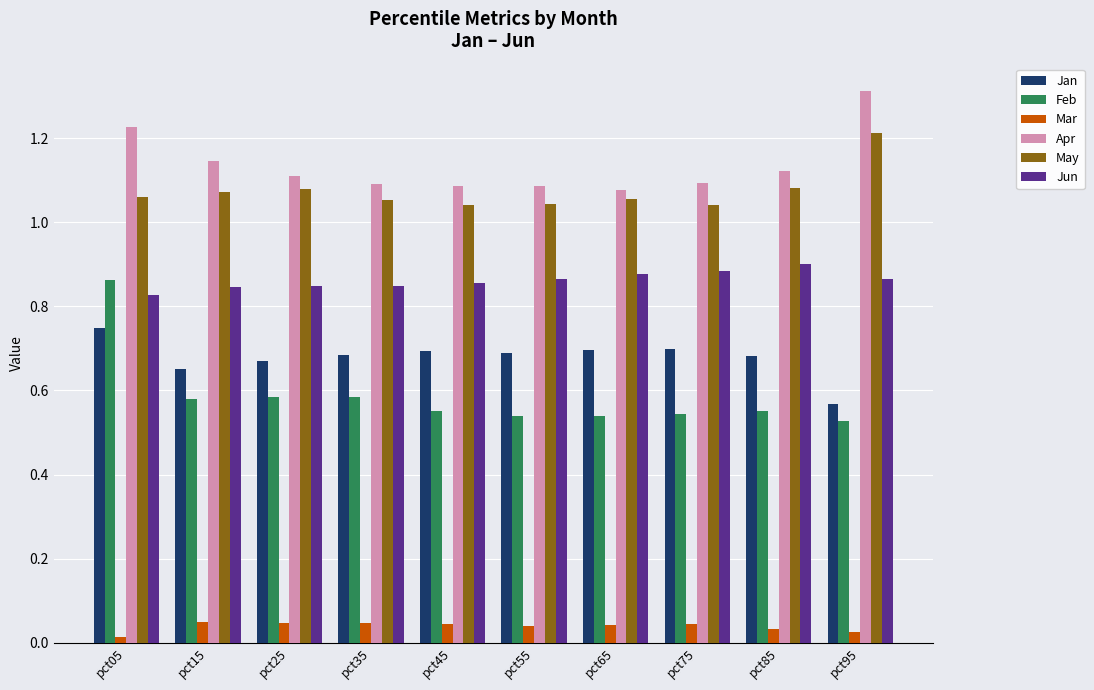

Rank the series at pct65 from highest to lowest value.

Apr, May, Jun, Jan, Feb, Mar